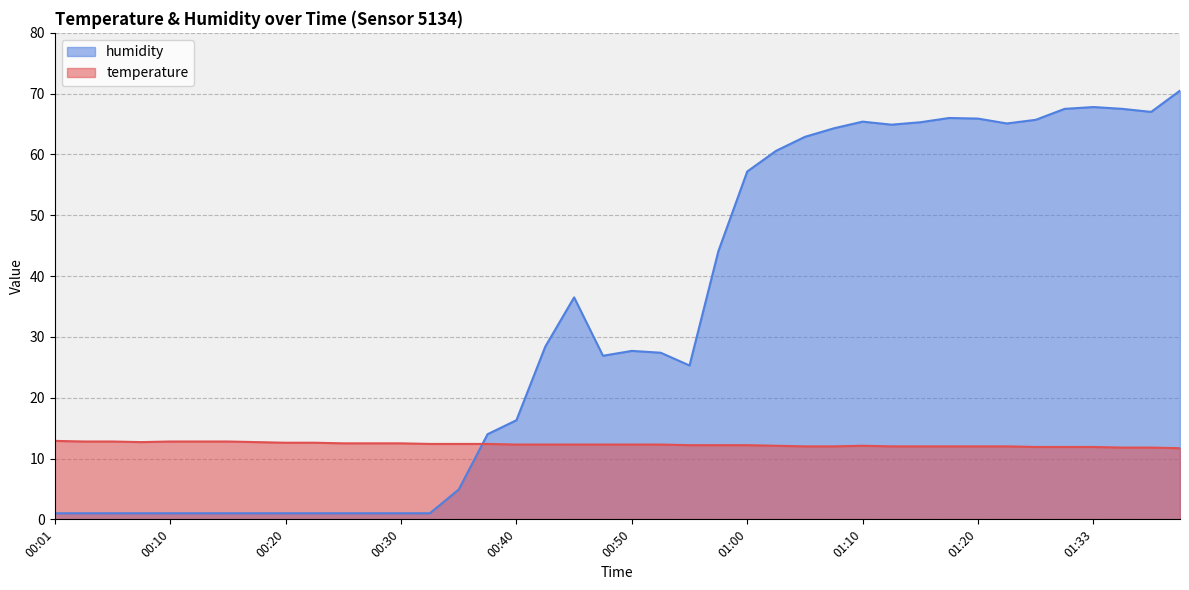

Reading left to right, what are all the values shown in this chart?

temperature: 00:01=12.9	00:03=12.8	00:06=12.8	00:08=12.7	00:10=12.8	00:13=12.8	00:15=12.8	00:18=12.7	00:20=12.6	00:23=12.6	00:25=12.5	00:28=12.5	00:30=12.5	00:33=12.4	00:35=12.4	00:37=12.4	00:40=12.3	00:42=12.3	00:45=12.3	00:47=12.3	00:50=12.3	00:52=12.3	00:55=12.2	00:57=12.2	01:00=12.2	01:02=12.1	01:05=12.0	01:07=12.0	01:10=12.1	01:12=12.0	01:15=12.0	01:17=12.0	01:20=12.0	01:23=12.0	01:28=11.9	01:30=11.9	01:33=11.9	01:35=11.8	01:38=11.8	01:40=11.7
humidity: 00:01=1.0	00:03=1.0	00:06=1.0	00:08=1.0	00:10=1.0	00:13=1.0	00:15=1.0	00:18=1.0	00:20=1.0	00:23=1.0	00:25=1.0	00:28=1.0	00:30=1.0	00:33=1.0	00:35=4.9	00:37=14.0	00:40=16.3	00:42=28.4	00:45=36.5	00:47=26.9	00:50=27.7	00:52=27.4	00:55=25.3	00:57=44.1	01:00=57.2	01:02=60.6	01:05=62.9	01:07=64.3	01:10=65.4	01:12=64.9	01:15=65.3	01:17=66.0	01:20=65.9	01:23=65.1	01:28=65.7	01:30=67.5	01:33=67.8	01:35=67.5	01:38=67.0	01:40=70.5